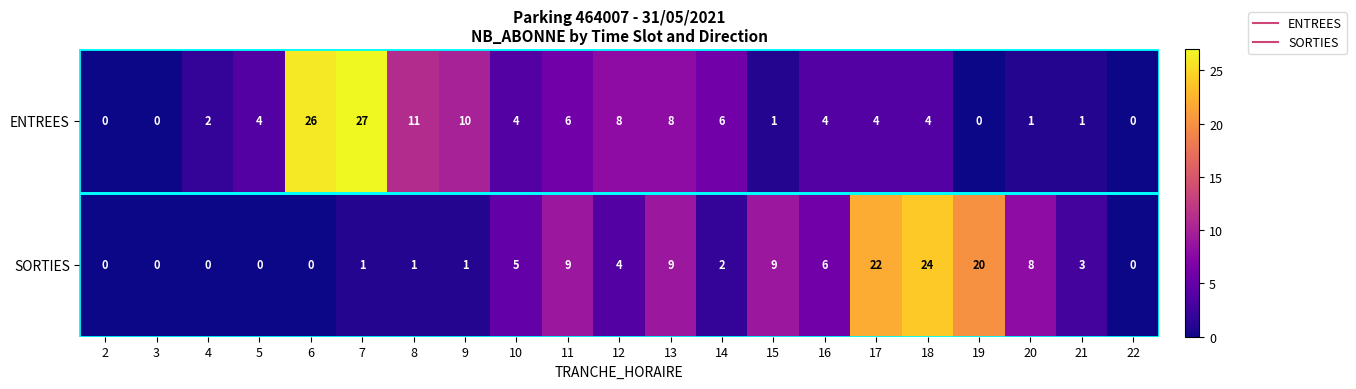

How many distinct data groups are displayed?

2